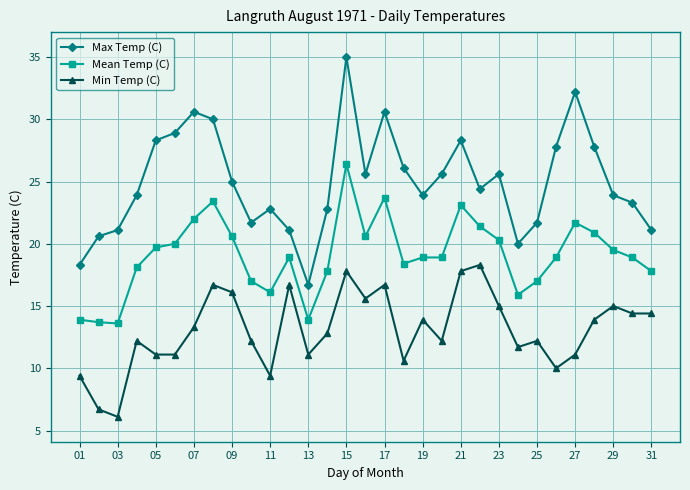

Which series has the largest range (max minus min)?

Max Temp (C)